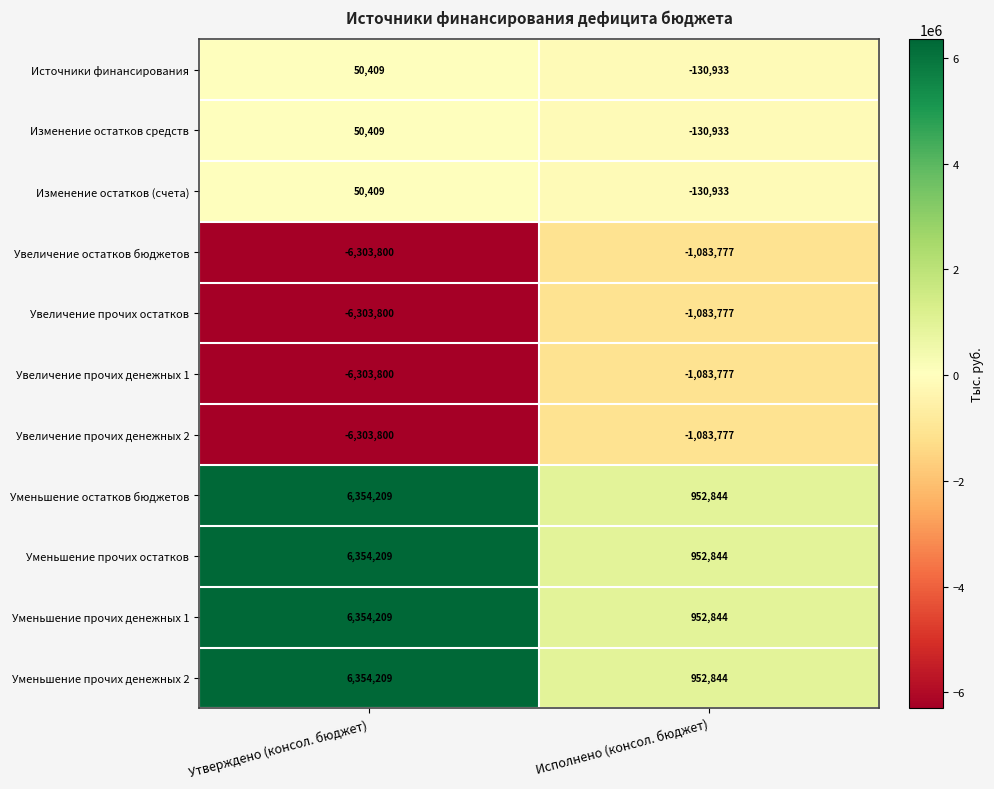

True or false: Увеличение остатков бюджетов has a value of -1556002 at Исполнено (консол. бюджет).

False